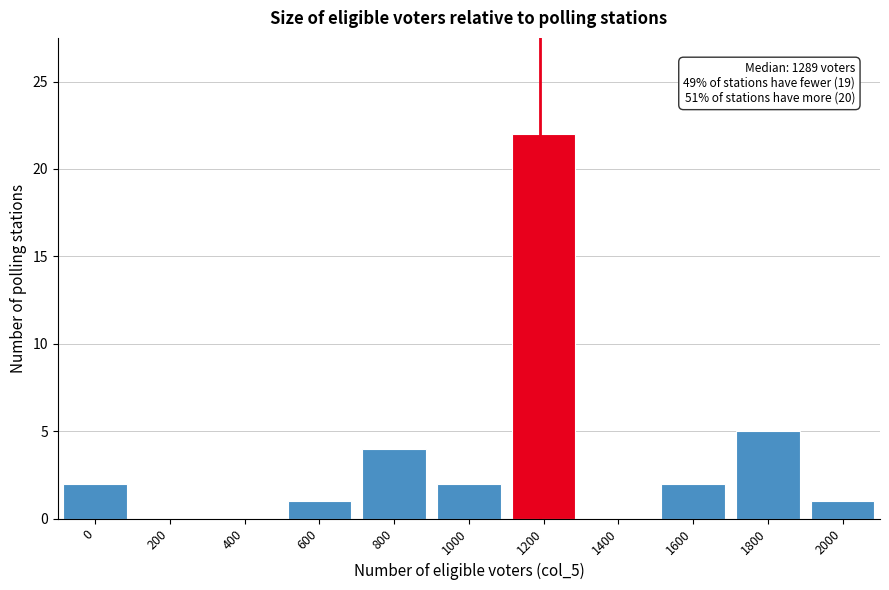

Reading left to right, transcribe all the data shown in this chart.

0=2	200=0	400=0	600=1	800=4	1000=2	1200=22	1400=0	1600=2	1800=5	2000=1